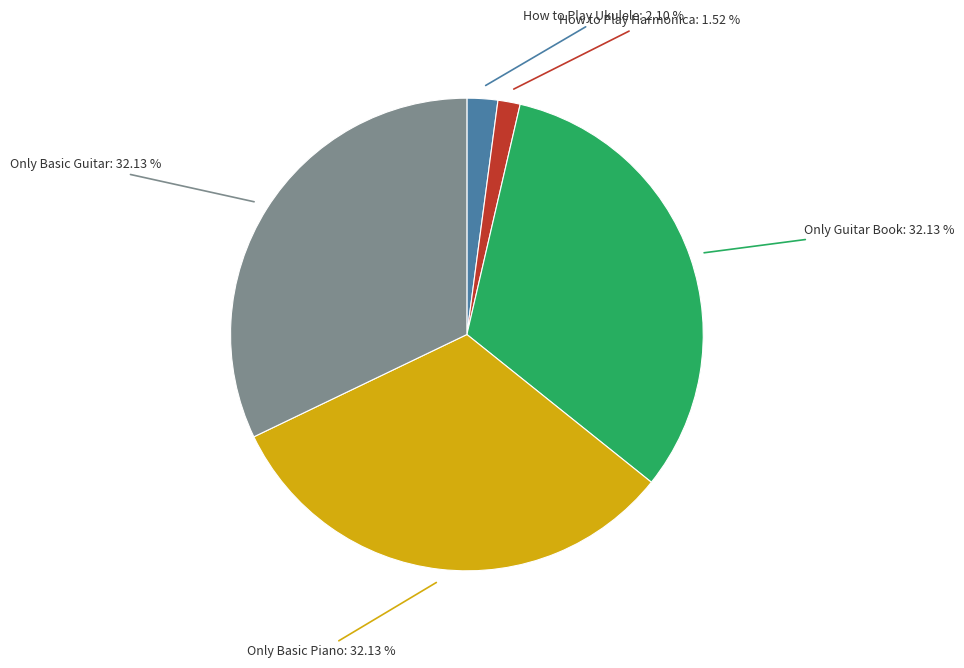

To the nearest percent, what is the average slice percentage?

20%